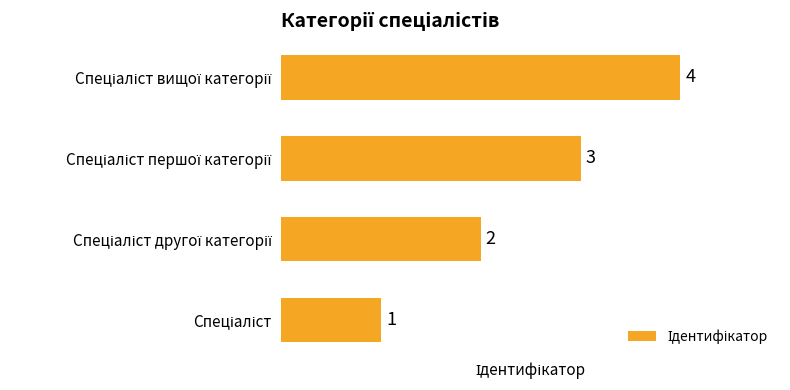

What is the maximum value shown in the chart?

4